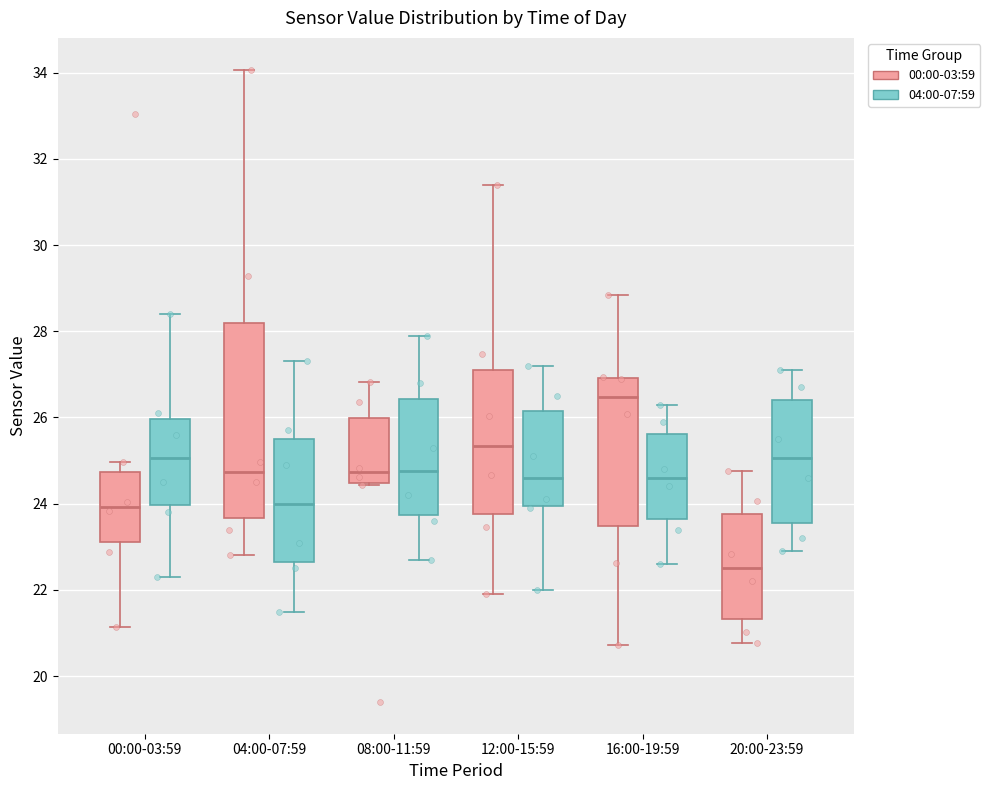

Reading left to right, transcribe this box plot: for each box, give where its median line is, the range the box spans, and where its two whiskers end, as read against the y-axis. The values are not printed on the chart, so give them approximately, as read against the axis.

00:00-03:59 (00:00-03:59): median 24.0, box 23.2 to 24.8, whiskers 21.2 to 25.0
00:00-03:59 (04:00-07:59): median 25.0, box 24.0 to 26.0, whiskers 22.4 to 28.4
04:00-07:59 (00:00-03:59): median 24.8, box 23.6 to 28.2, whiskers 22.8 to 34.0
04:00-07:59 (04:00-07:59): median 24.0, box 22.6 to 25.6, whiskers 21.6 to 27.4
08:00-11:59 (00:00-03:59): median 24.8, box 24.4 to 26.0, whiskers 24.4 to 26.8
08:00-11:59 (04:00-07:59): median 24.8, box 23.8 to 26.4, whiskers 22.8 to 28.0
12:00-15:59 (00:00-03:59): median 25.4, box 23.8 to 27.2, whiskers 22.0 to 31.4
12:00-15:59 (04:00-07:59): median 24.6, box 24.0 to 26.2, whiskers 22.0 to 27.2
16:00-19:59 (00:00-03:59): median 26.4, box 23.4 to 27.0, whiskers 20.8 to 28.8
16:00-19:59 (04:00-07:59): median 24.6, box 23.6 to 25.6, whiskers 22.6 to 26.4
20:00-23:59 (00:00-03:59): median 22.6, box 21.4 to 23.8, whiskers 20.8 to 24.8
20:00-23:59 (04:00-07:59): median 25.0, box 23.6 to 26.4, whiskers 23.0 to 27.2